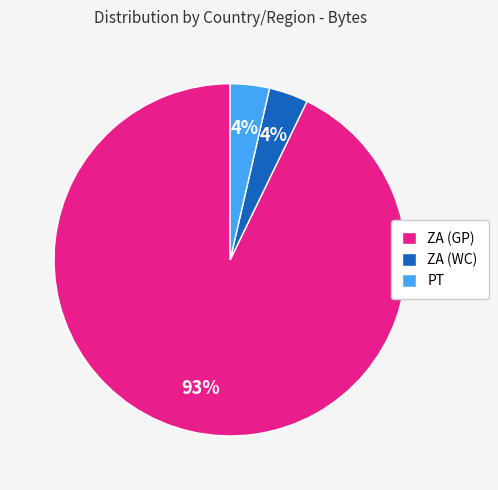

To the nearest percent, what portion does ZA (WC) represent?

4%